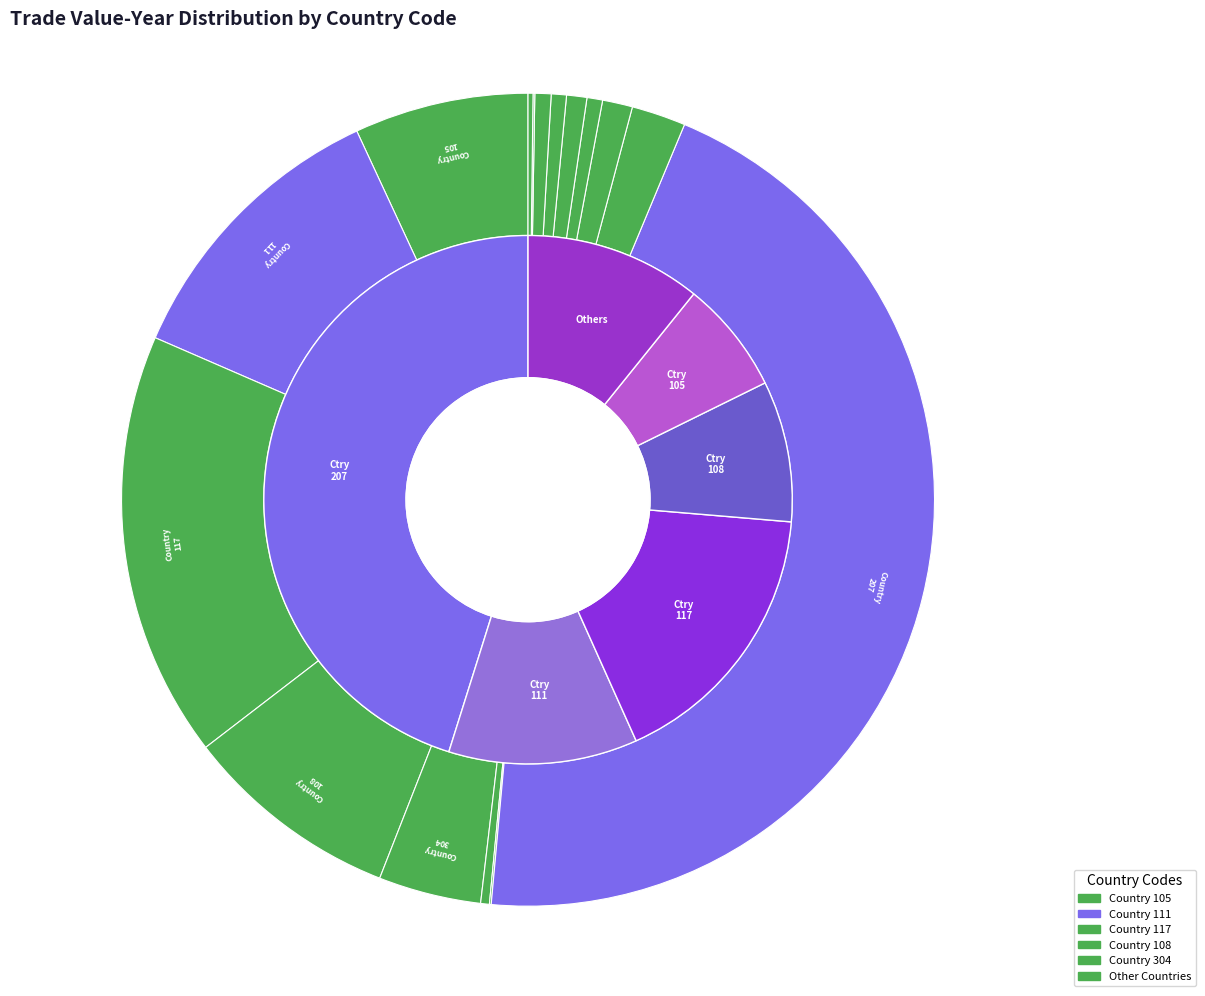

Count the number of slices in the pie.

16